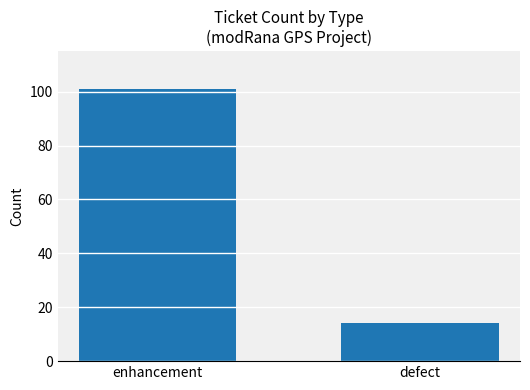

How many bars are there in total?

2